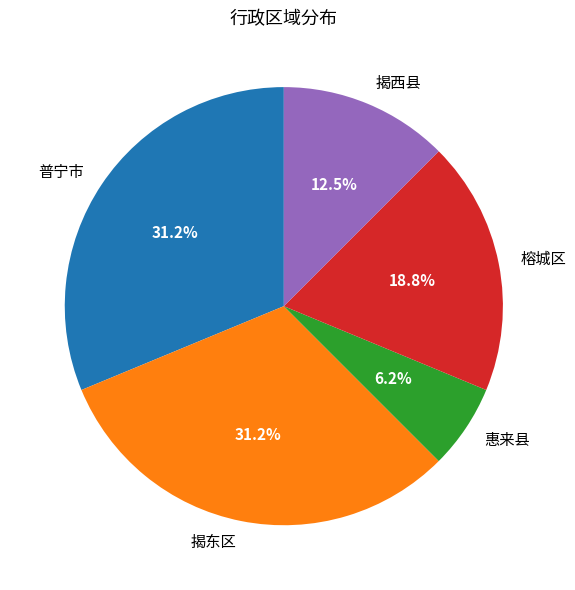

Between 普宁市 and 惠来县, which is larger?

普宁市